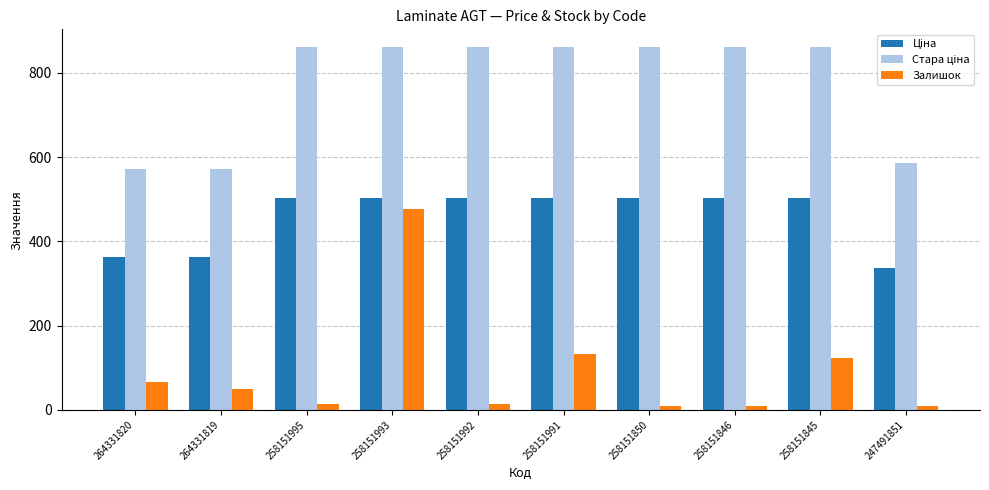

True or false: Залишок has a value of 9.0 at 258151846.

True